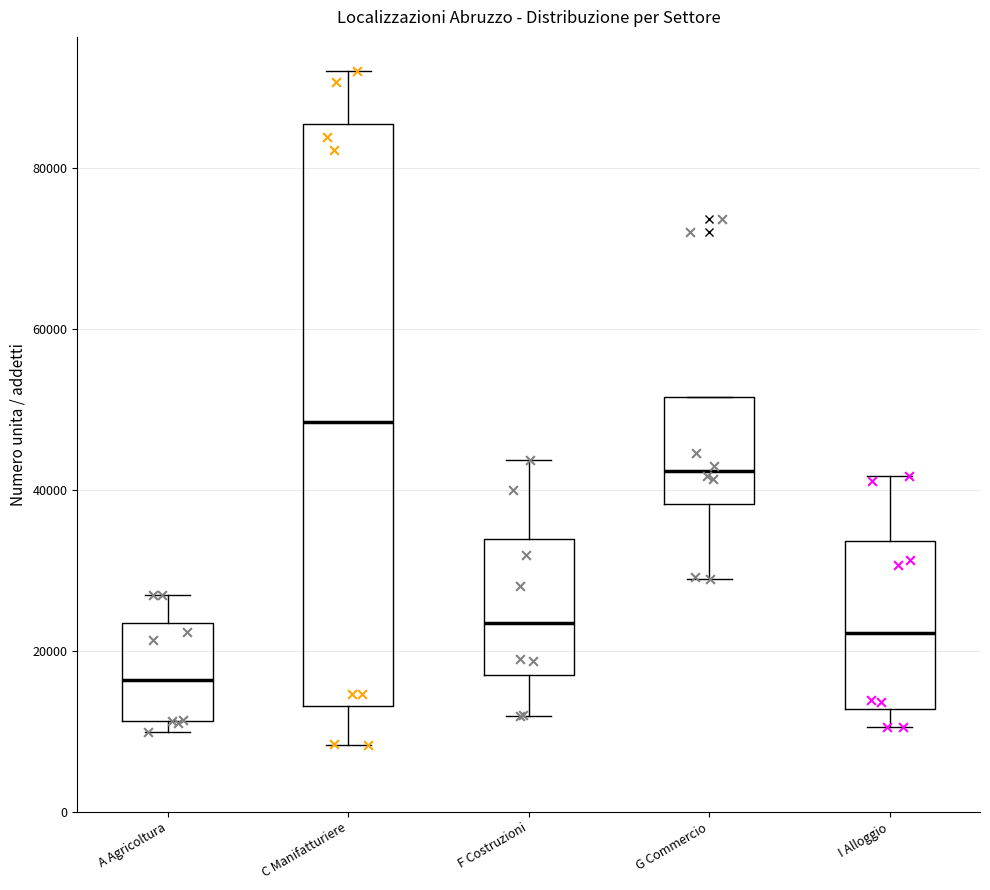

Reading left to right, transcribe this box plot: for each box, give where its median line is, the range the box spans, and where its two whiskers end, as read against the y-axis. The values are not printed on the chart, so give them approximately, as read against the axis.

A Agricoltura: median 16000, box 12000 to 24000, whiskers 10000 to 26000
C Manifatturiere: median 48000, box 14000 to 86000, whiskers 8000 to 92000
F Costruzioni: median 24000, box 18000 to 34000, whiskers 12000 to 44000
G Commercio: median 42000, box 38000 to 52000, whiskers 28000 to 52000
I Alloggio: median 22000, box 12000 to 34000, whiskers 10000 to 42000